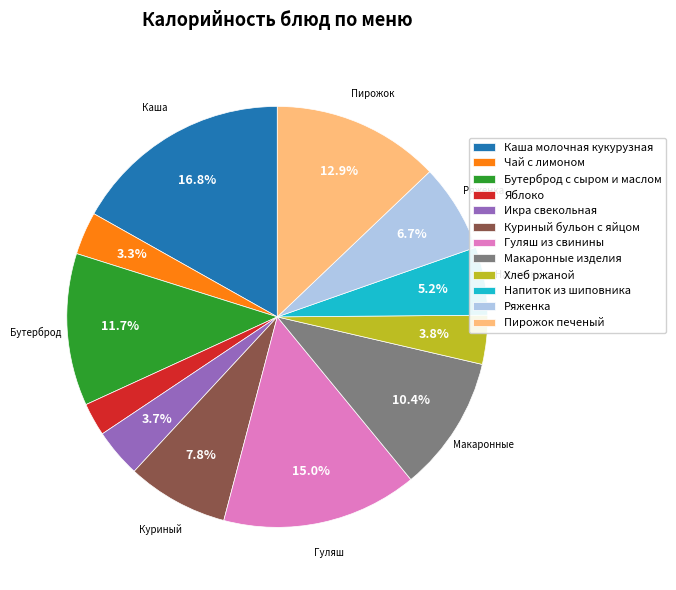

How many segments does this pie chart have?

12